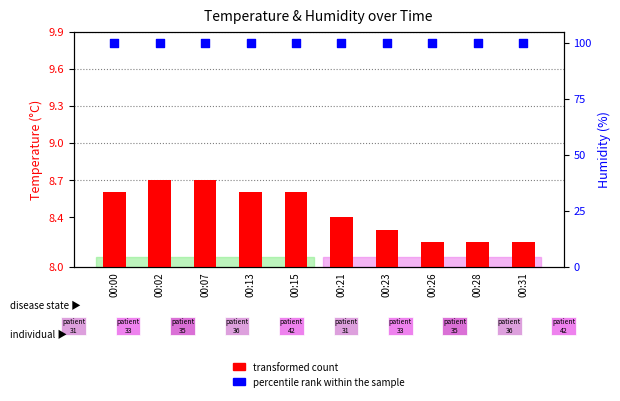

Which series has the largest total across all categories?

percentile rank within the sample